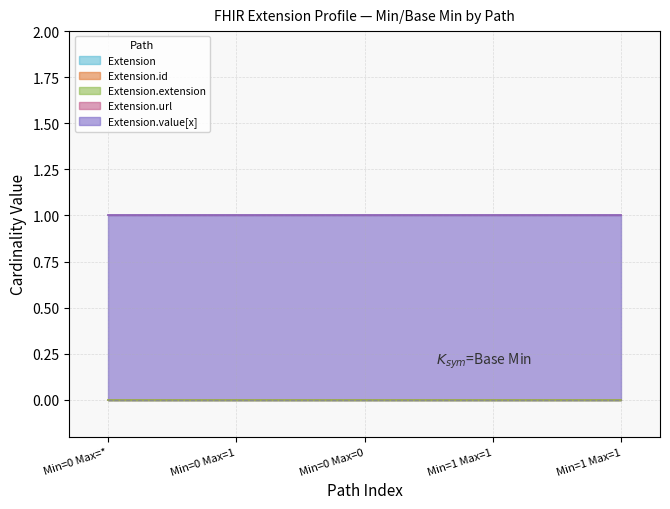

At how many categories does at least one series exceed 0?

5